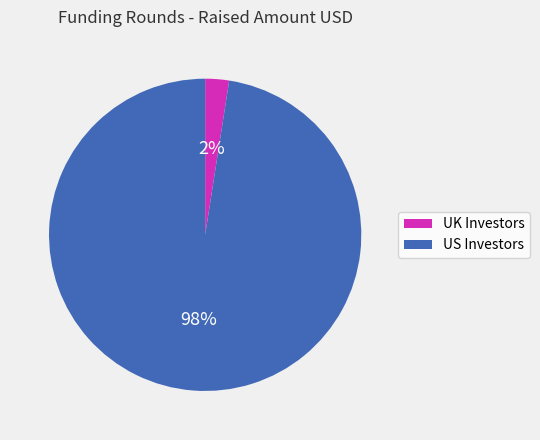

Does any single category account for the majority?

Yes